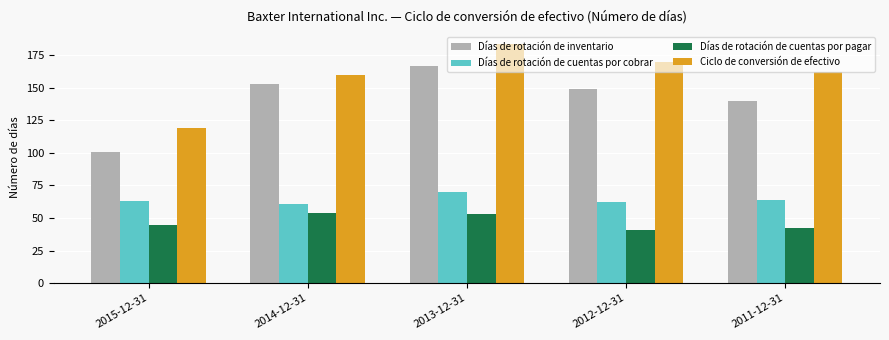

How many bars are there in total?

20